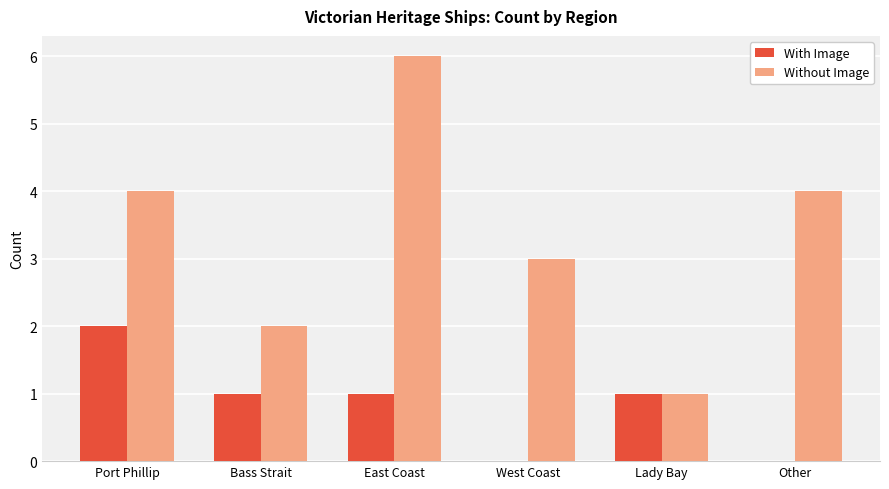

True or false: Without Image has a value of 1 at Lady Bay.

True